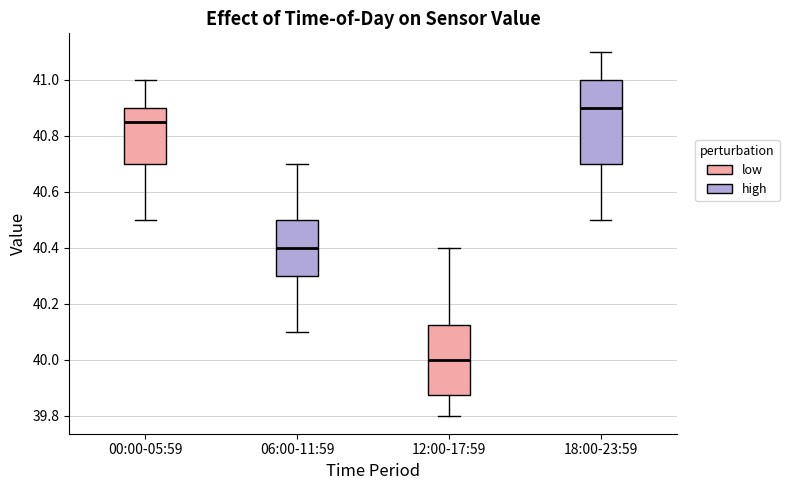

Which box is the tallest, from its lower edge to its upper edge?

18:00-23:59